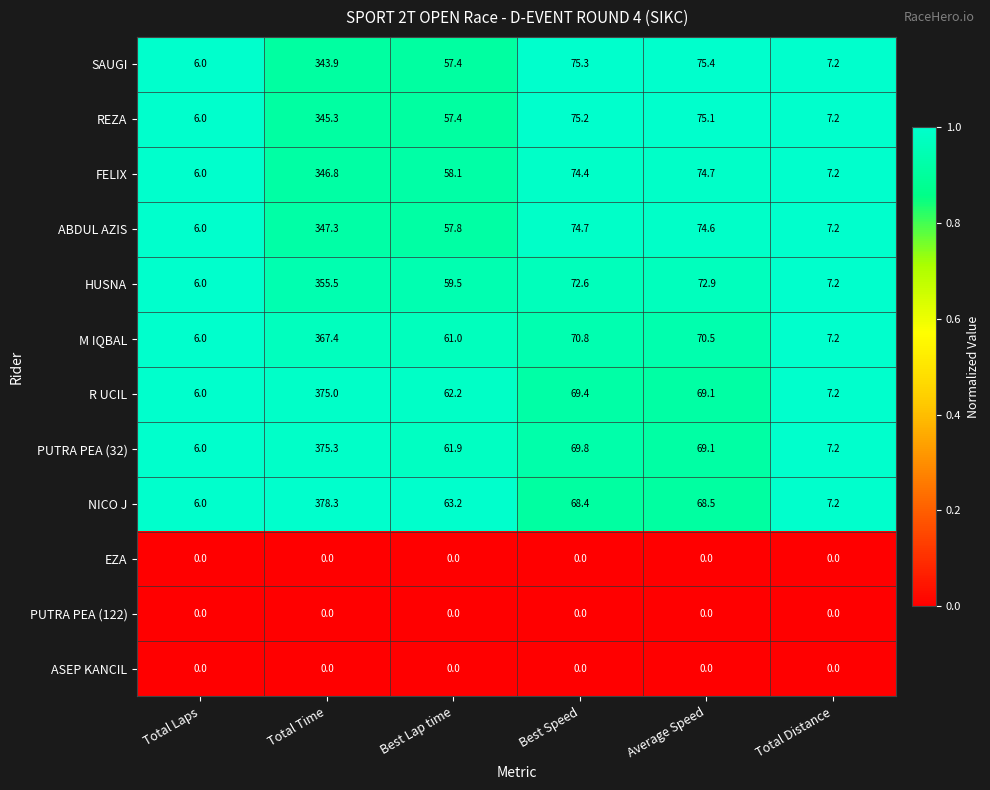

Which category has the lowest value in the HUSNA series?

Total Laps